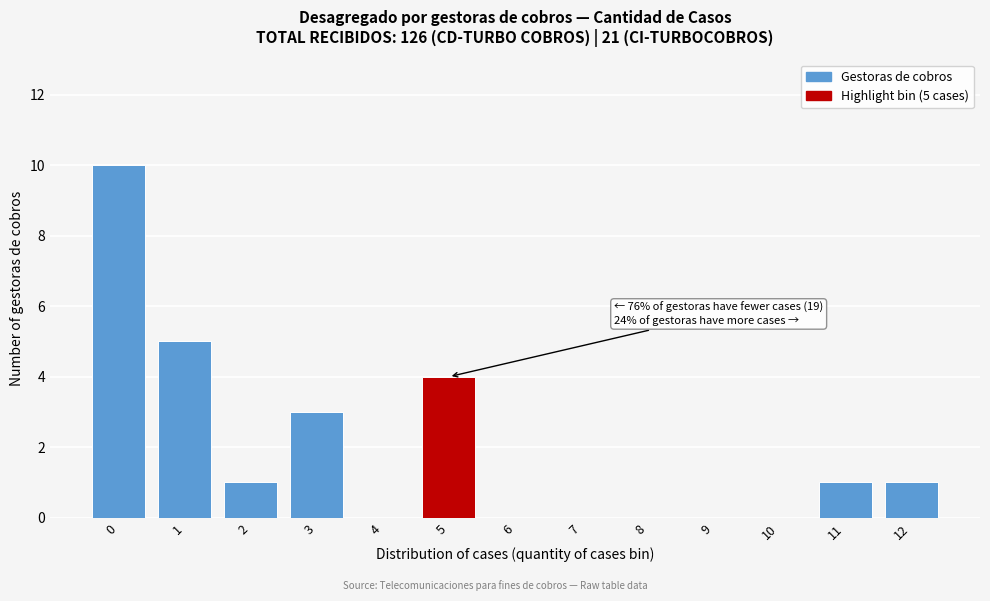

Reading left to right, what are all the values shown in this chart?

0=10	1=5	2=1	3=3	4=0	5=4	6=0	7=0	8=0	9=0	10=0	11=1	12=1